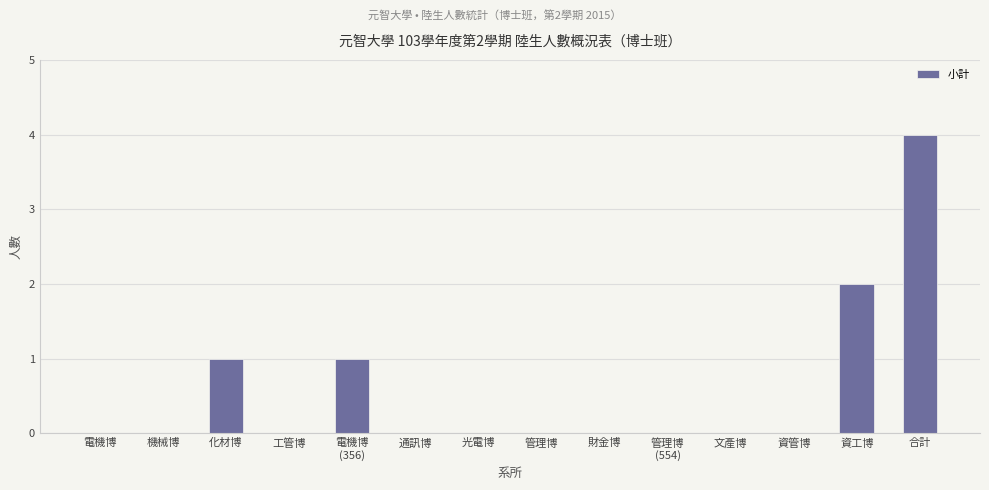

Is it true that the value at 通訊博 is 2?

False